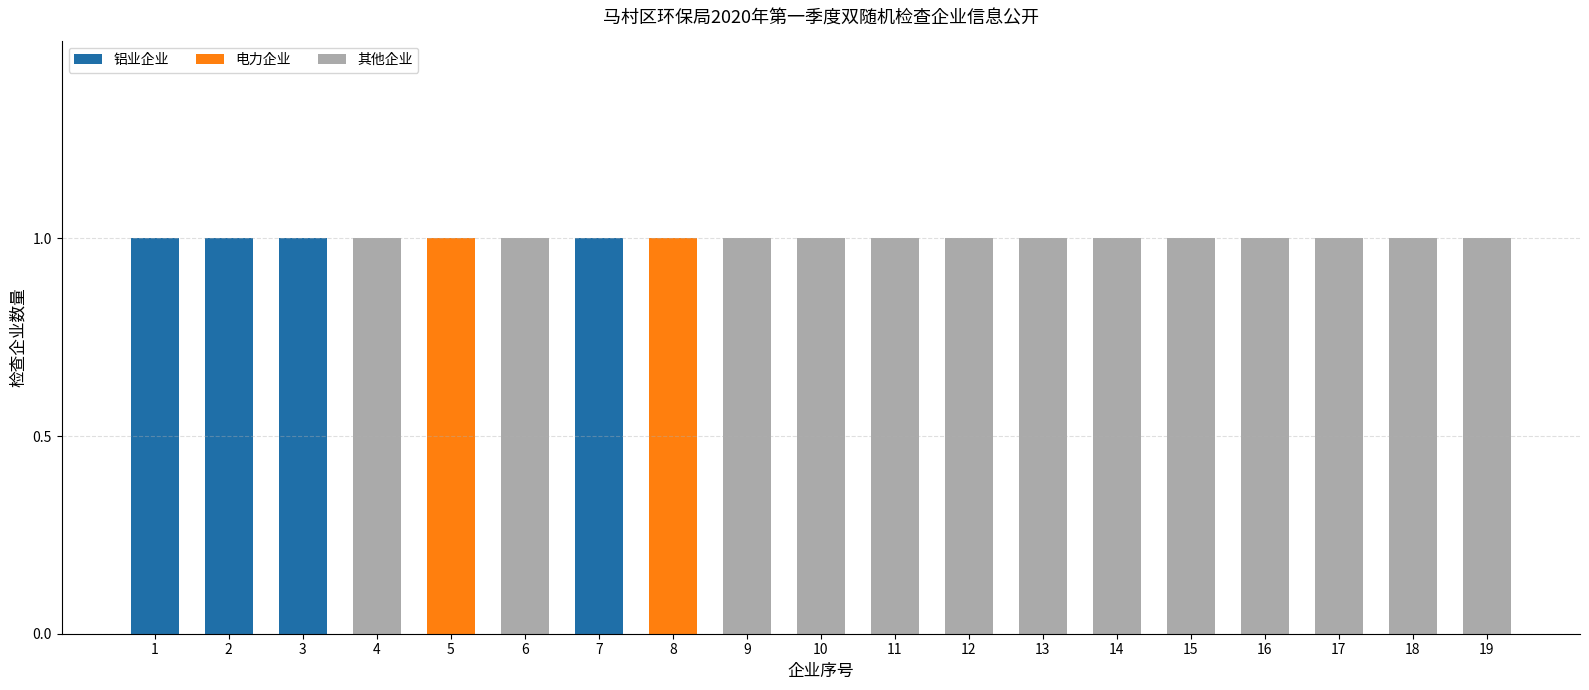

Are the bars horizontal?

No